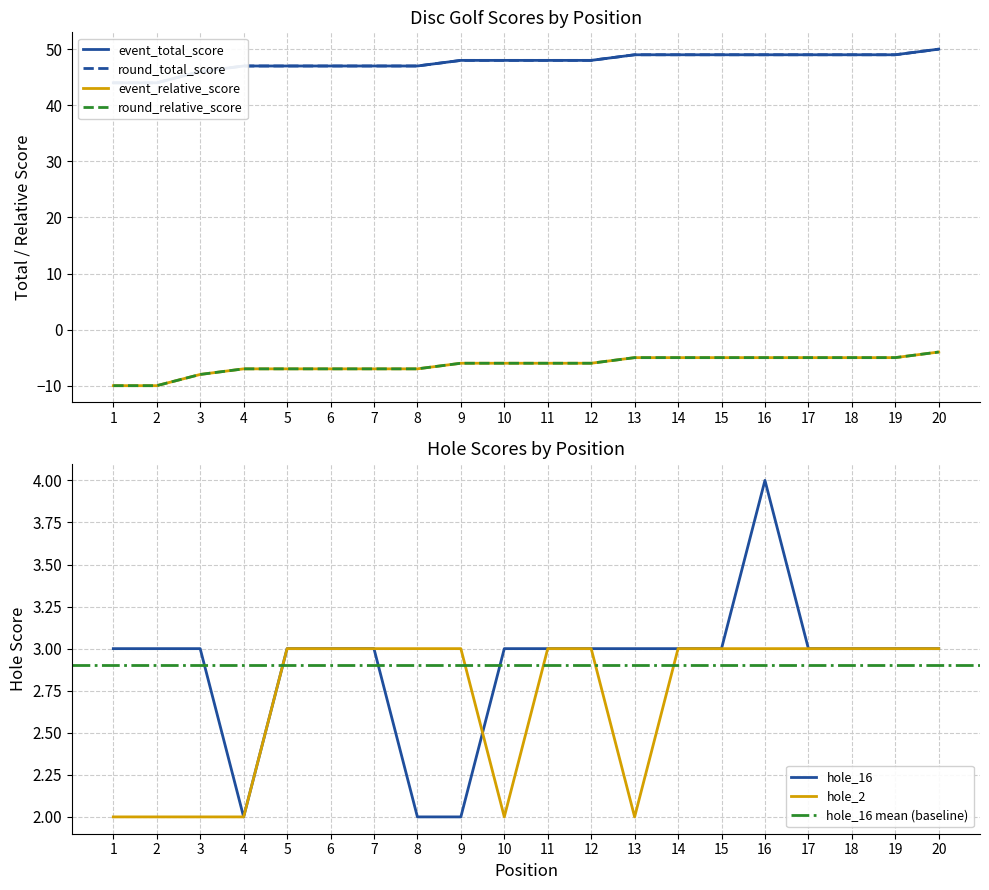

Which series changed the most between 6 and 12?

event_total_score